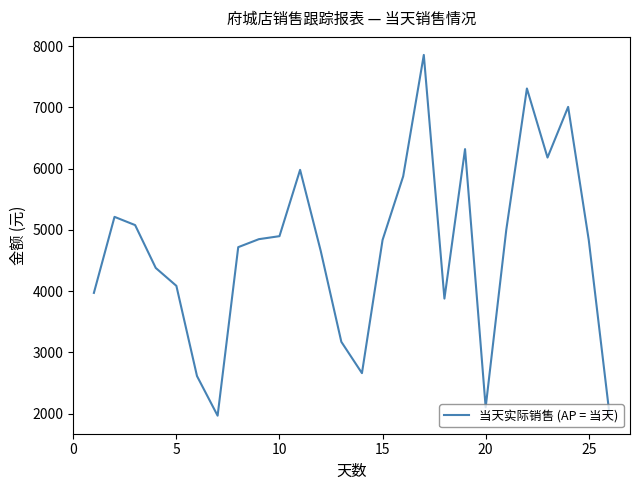

How many lines are shown in the chart?

1